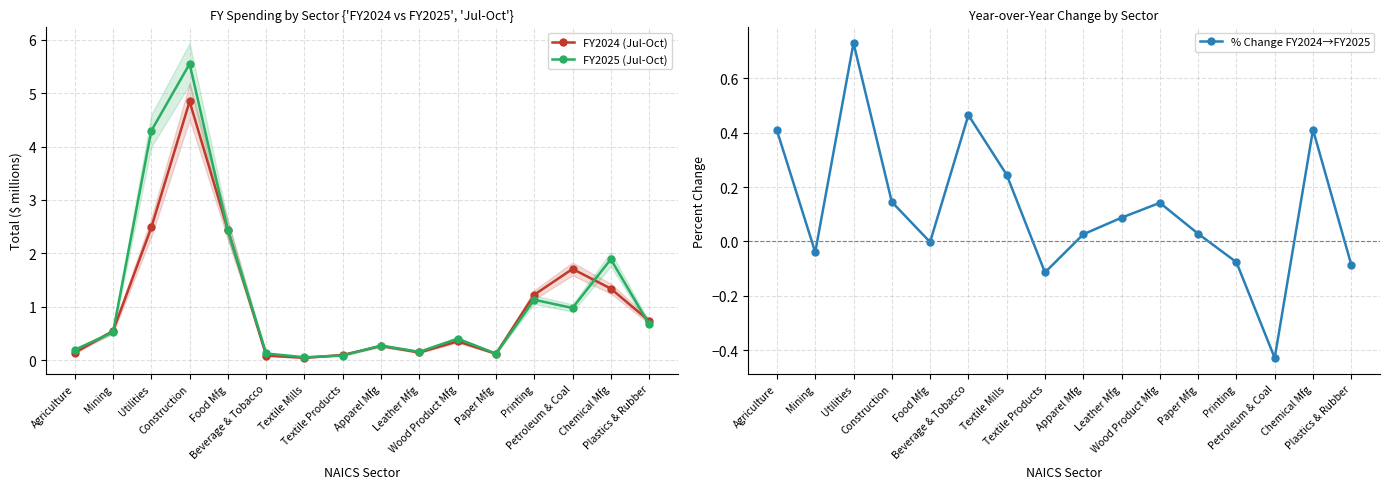

What are all the series names shown in the legend?

FY2024 (Jul-Oct), FY2025 (Jul-Oct), % Change FY2024→FY2025